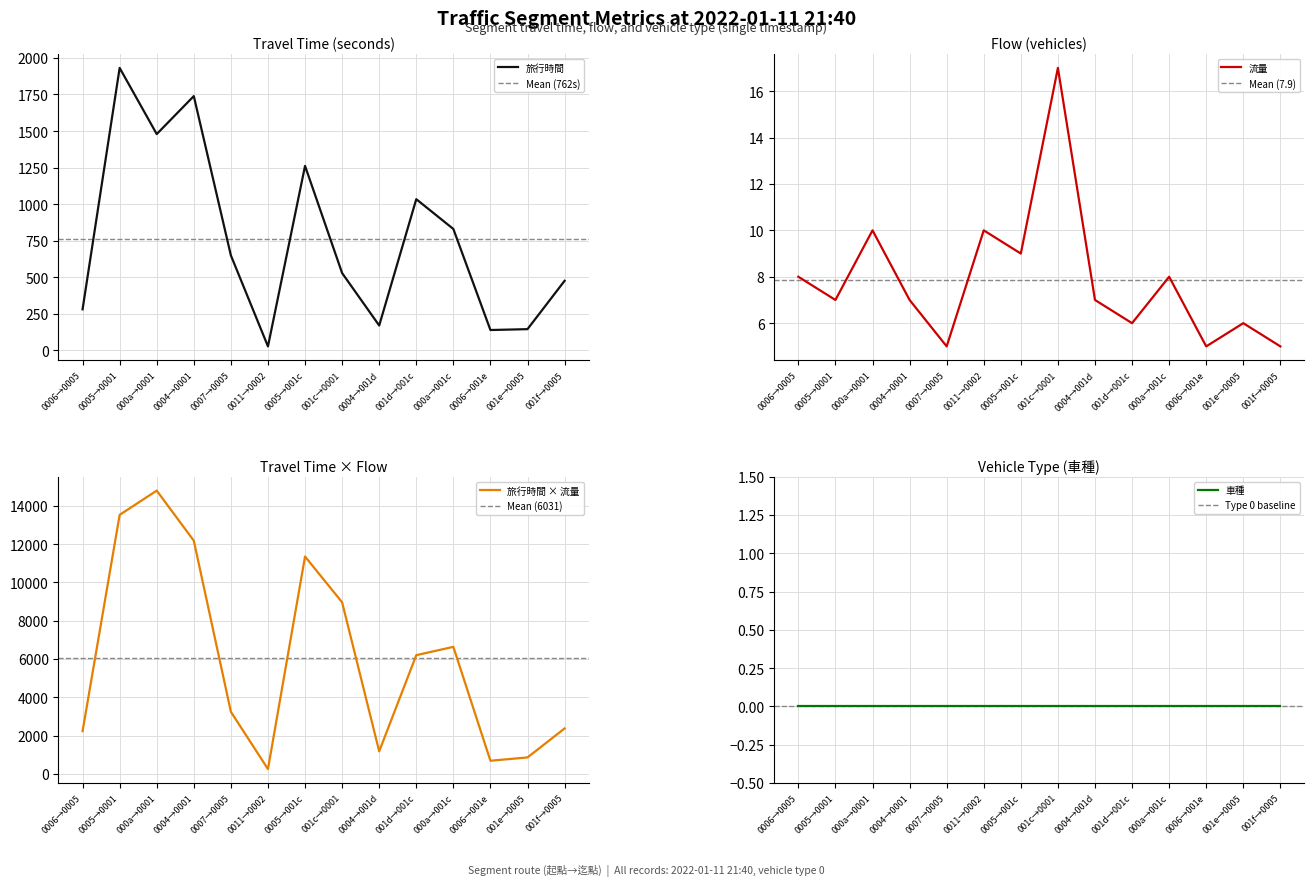

What is the lowest value of the 流量 series?

5